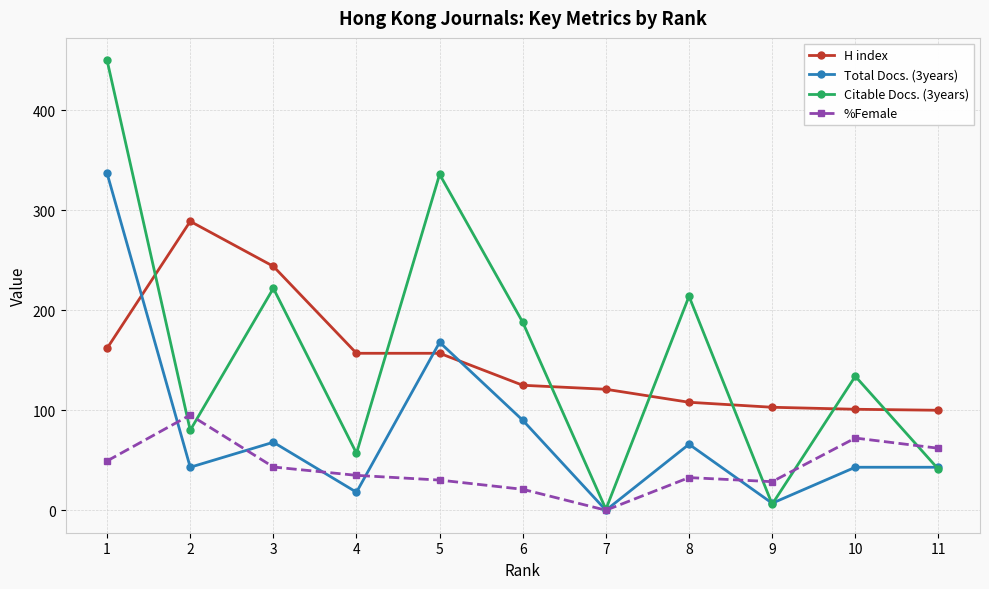

At 4, list the series in order from largest to smallest.

H index, Citable Docs. (3years), %Female, Total Docs. (3years)